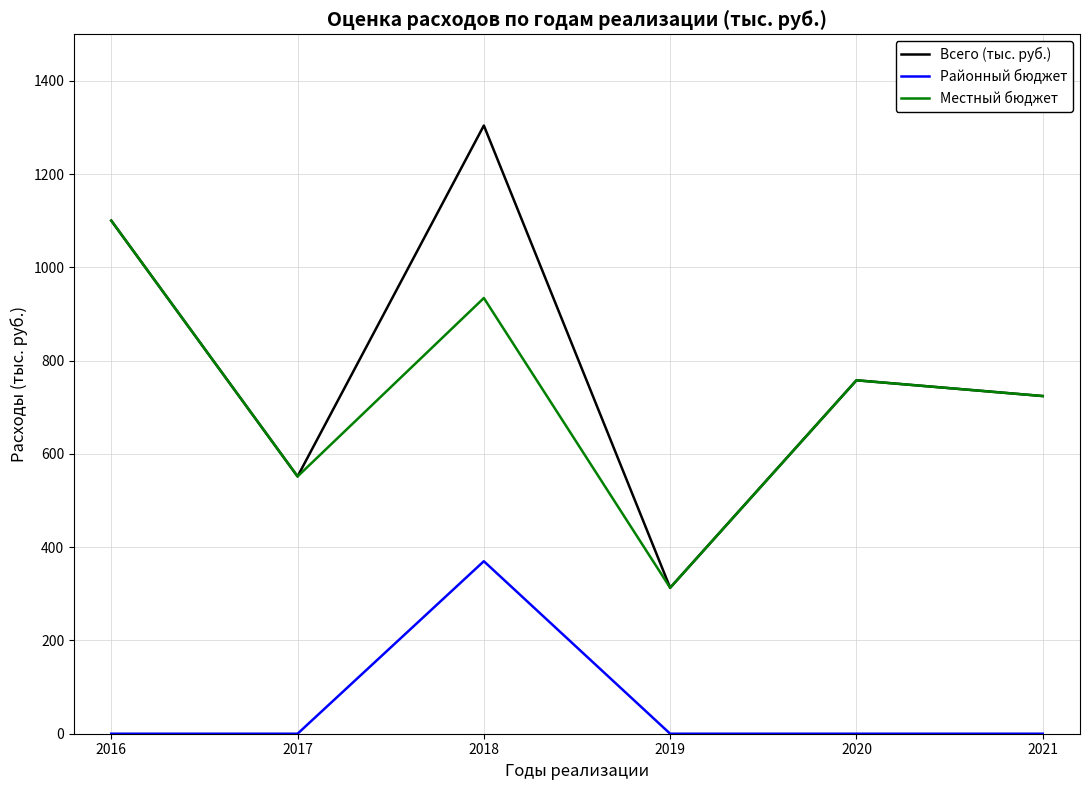

True or false: Всего (тыс. руб.) and Районный бюджет intersect in this chart.

False